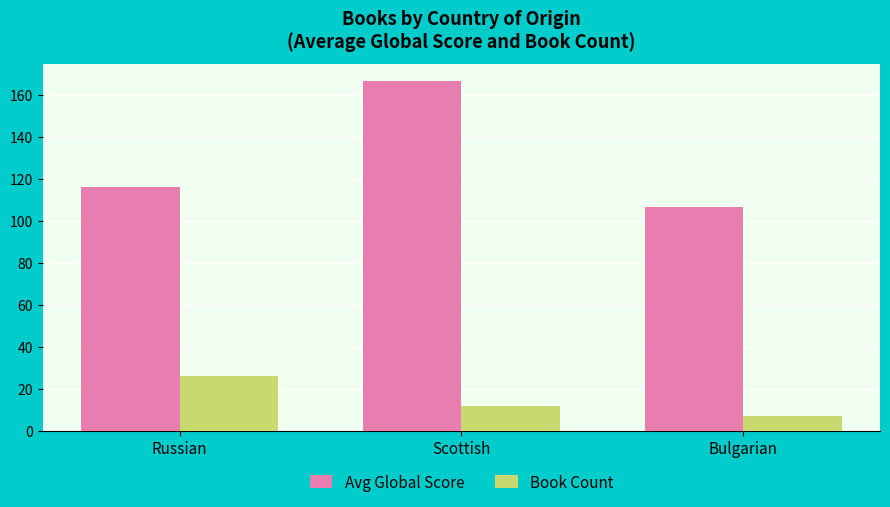

Is the value of Avg Global Score at Bulgarian greater than the value of Book Count at Bulgarian?

Yes